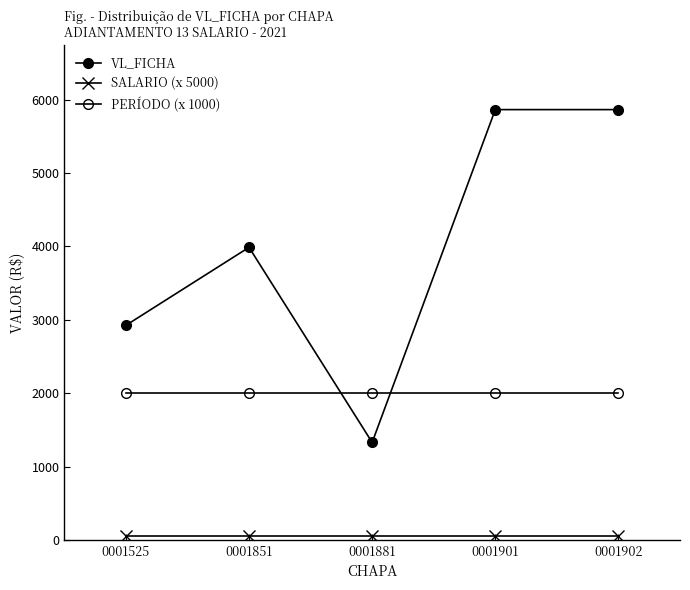

Between 0001881 and 0001525, which is larger?

0001525